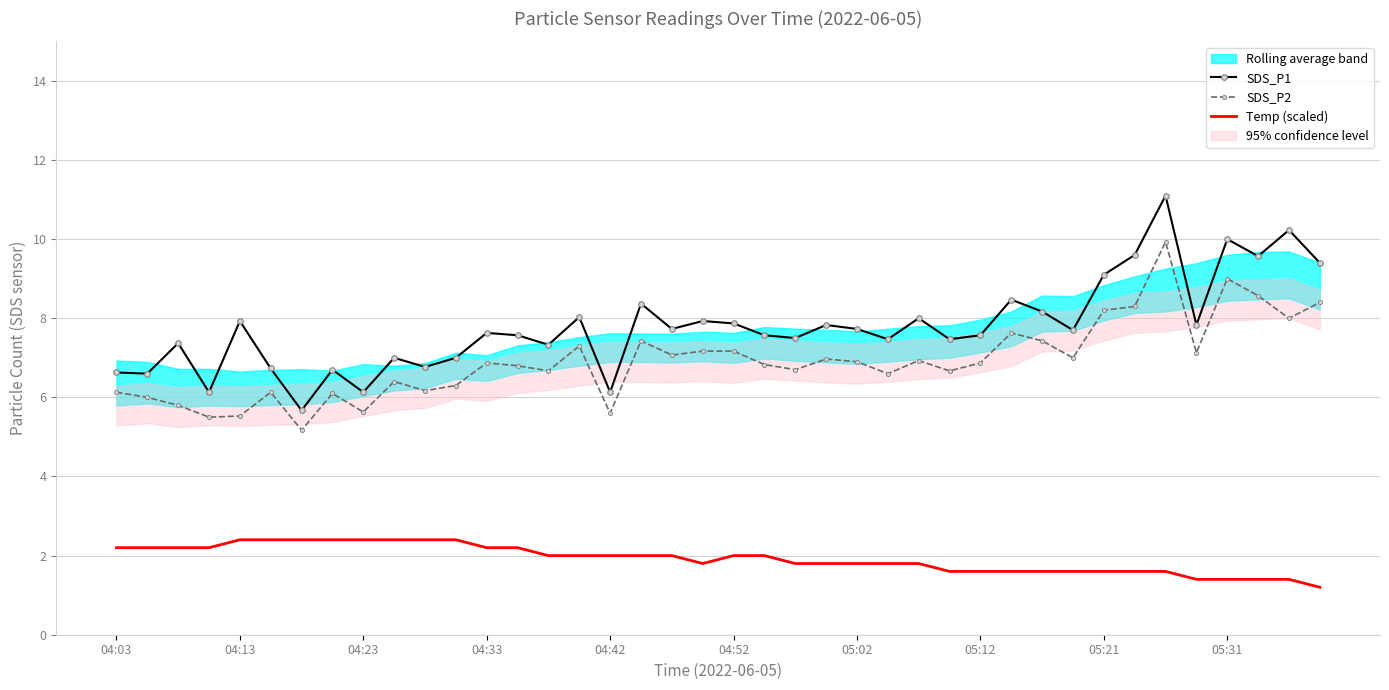

How many categories are shown in the chart?

40